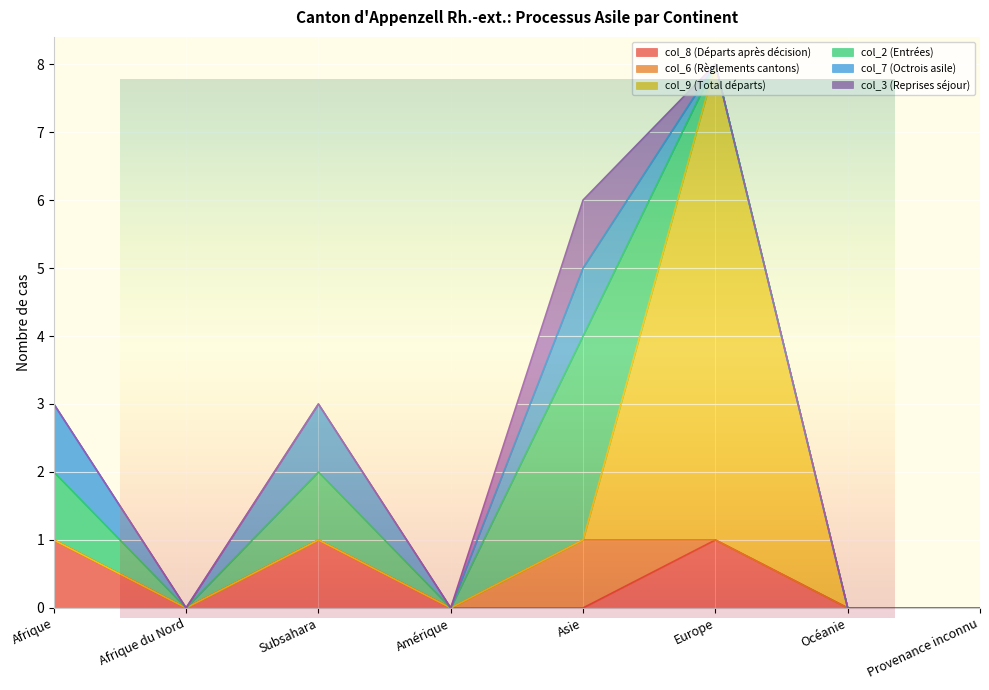

Which series has the widest spread of values?

col_9 (Total départs)